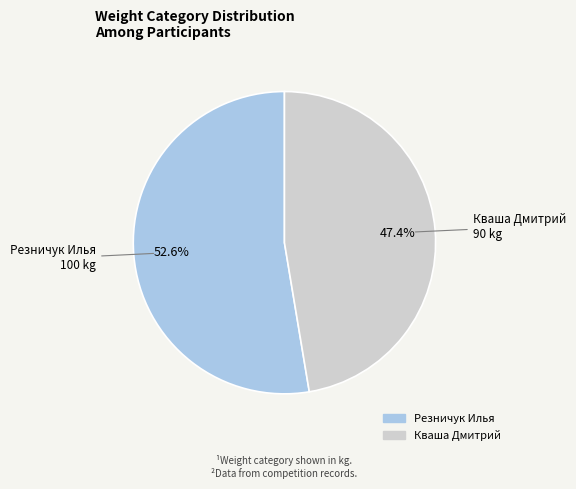

What is the ratio of the value at Кваша Дмитрий to the value at Резничук Илья?

0.9